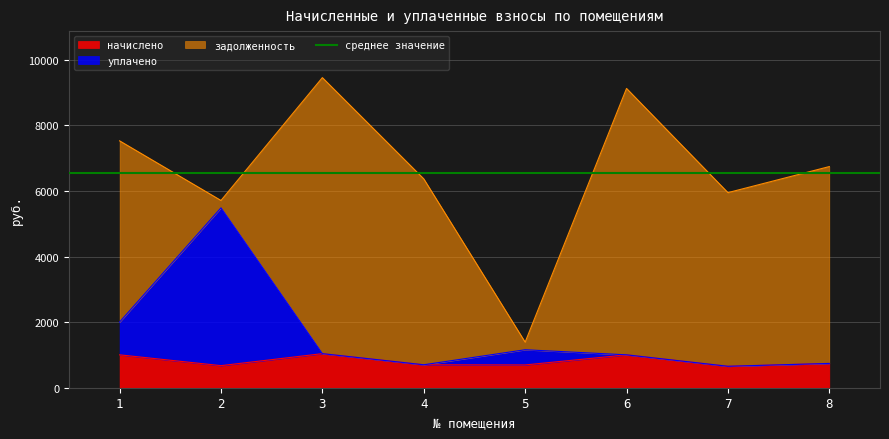

The value of начислено at 7 is 1058.3. True or false?

False